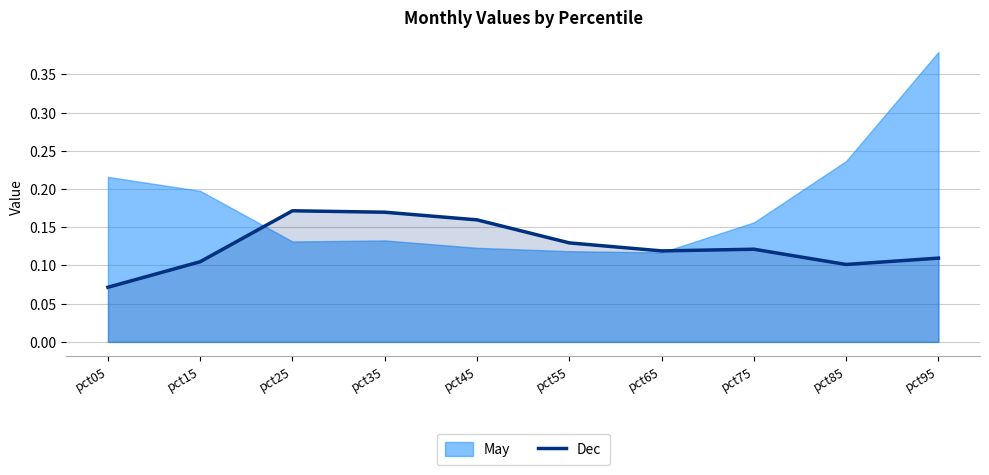

The value at pct35 is 0.2. True or false?

True